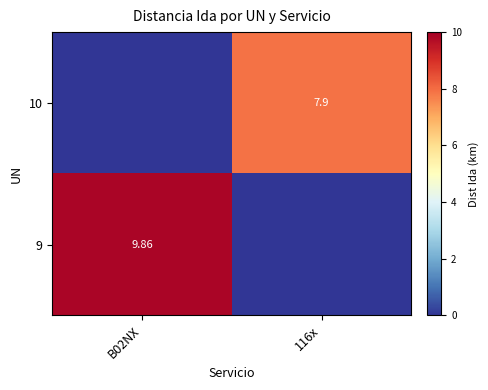

Is the value of 9 at B02NX greater than the value of 10 at 116x?

Yes